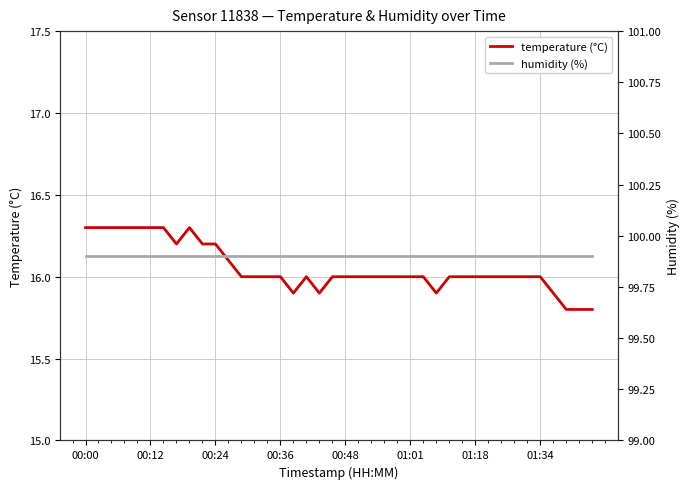

True or false: temperature (°C) has a value of 16.0 at 01:34.

True